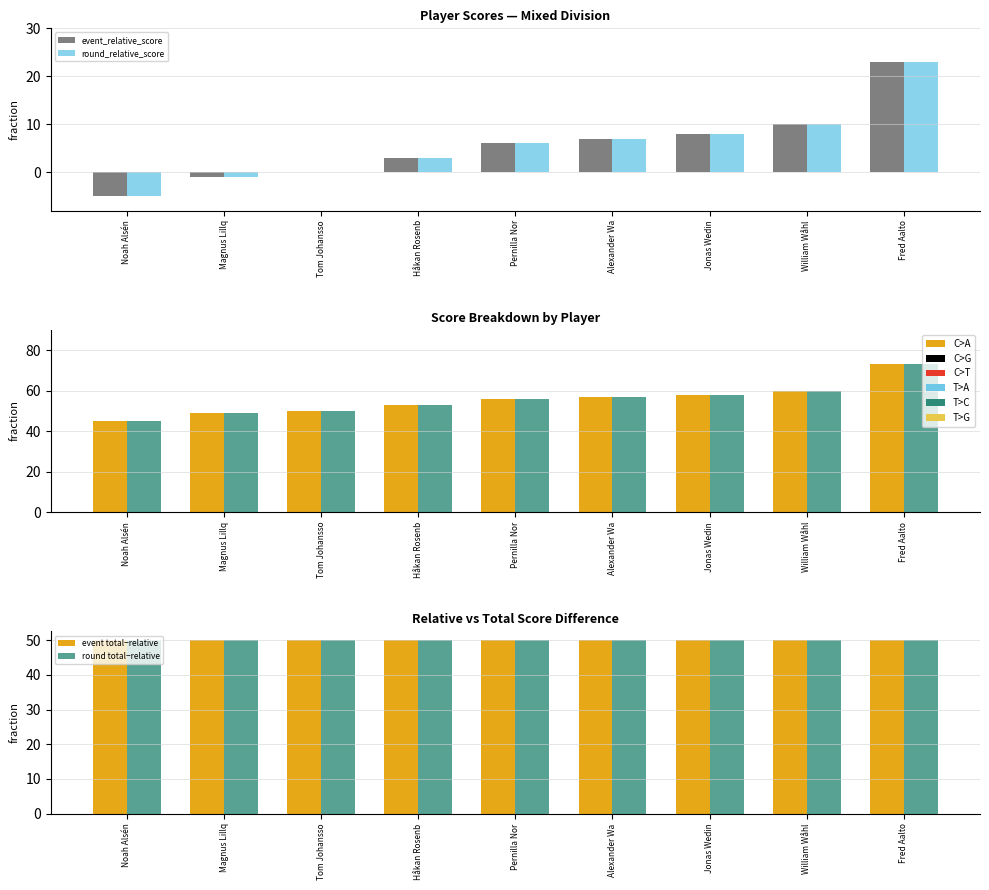

How many bars are there in total?

54